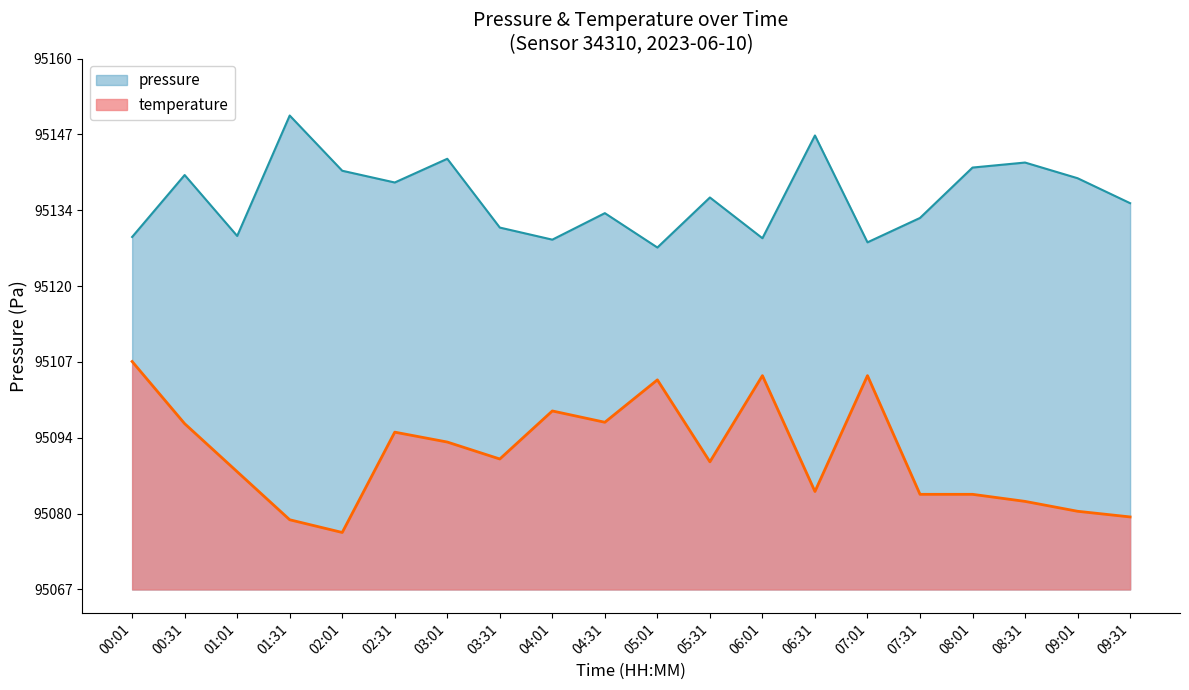

What is the average value of the temperature series?

95091.3